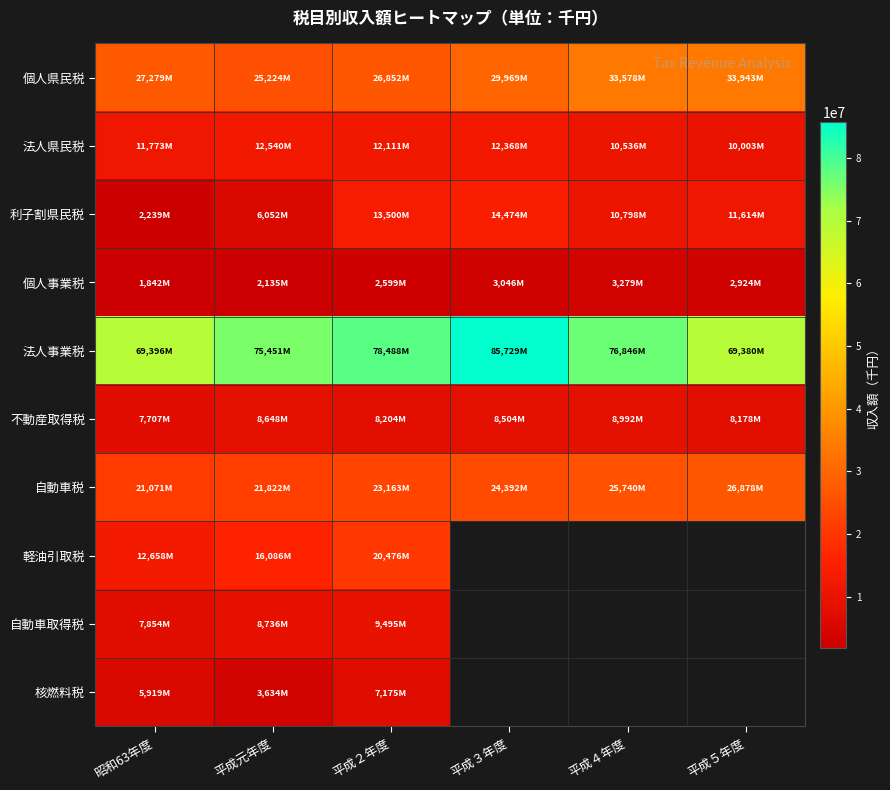

What is the sum of all 個人事業税 values?

15827655.0